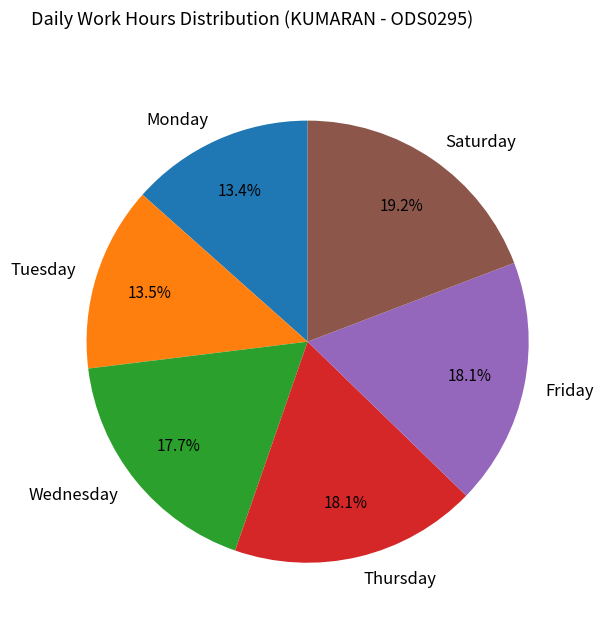

Approximately how many times larger is the value at Wednesday compared to Monday?

1.3